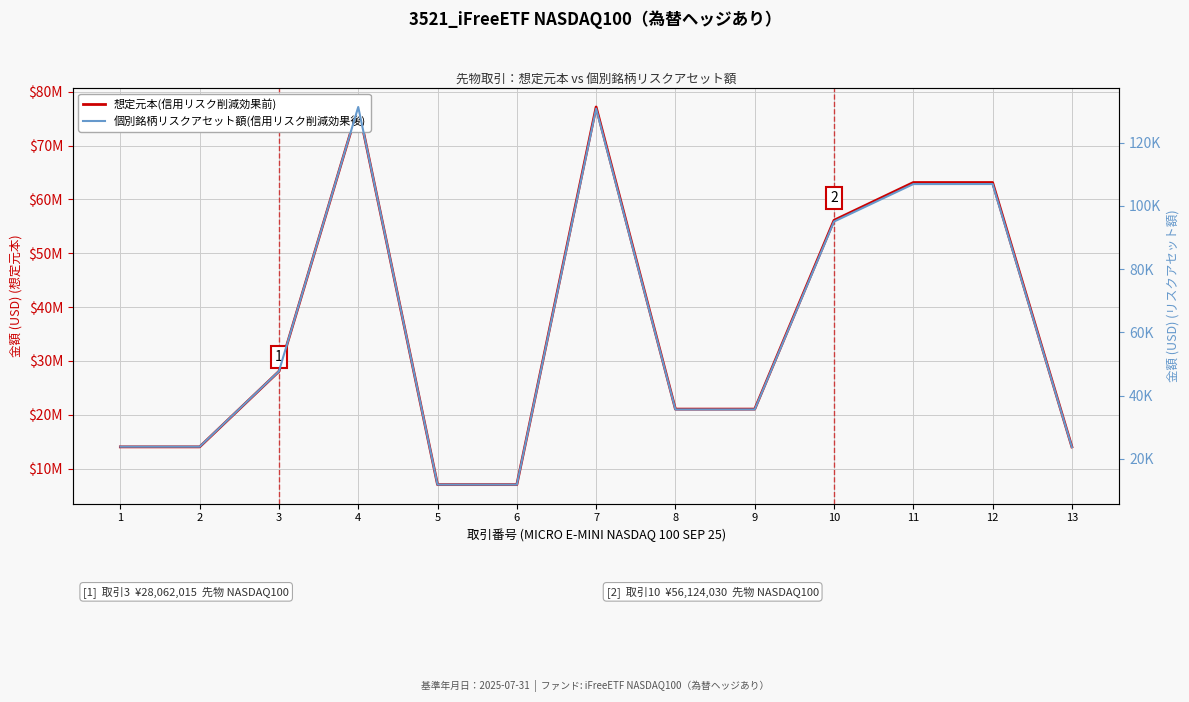

At which category is the sum across all series the highest?

4